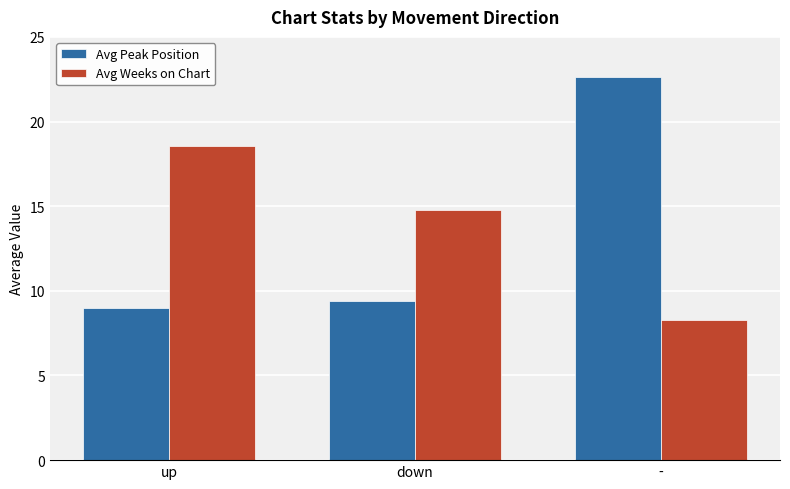

How many bars are there in each group?

2